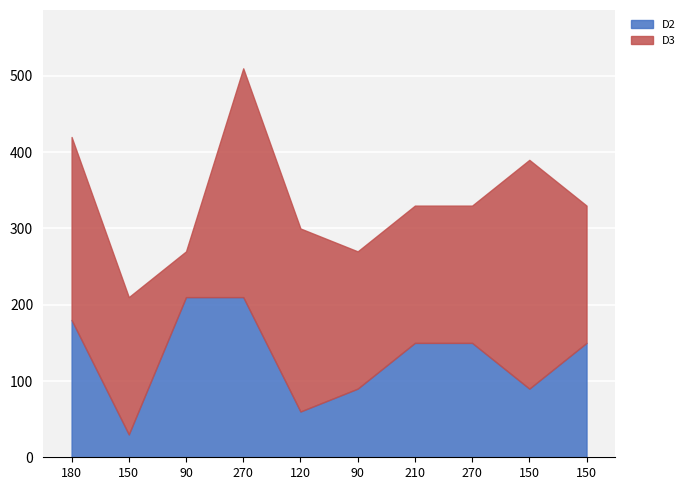

True or false: D3 has more than 0 points higher than both neighbors.

True